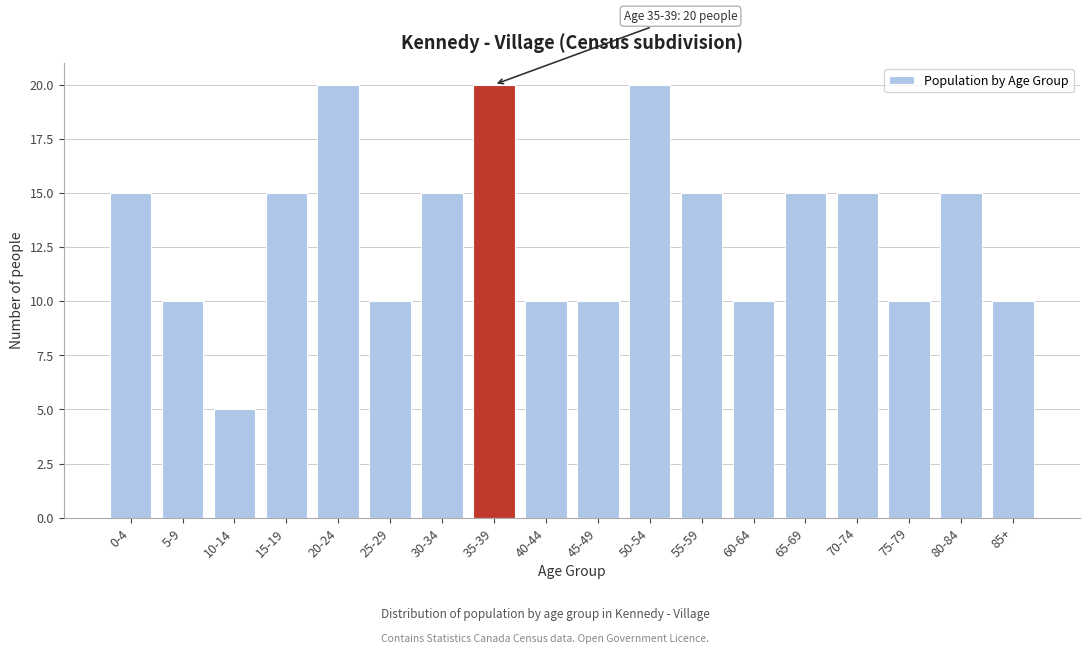

Reading right to left, list all the values displayed in this chart.

10	15	10	15	15	10	15	20	10	10	20	15	10	20	15	5	10	15